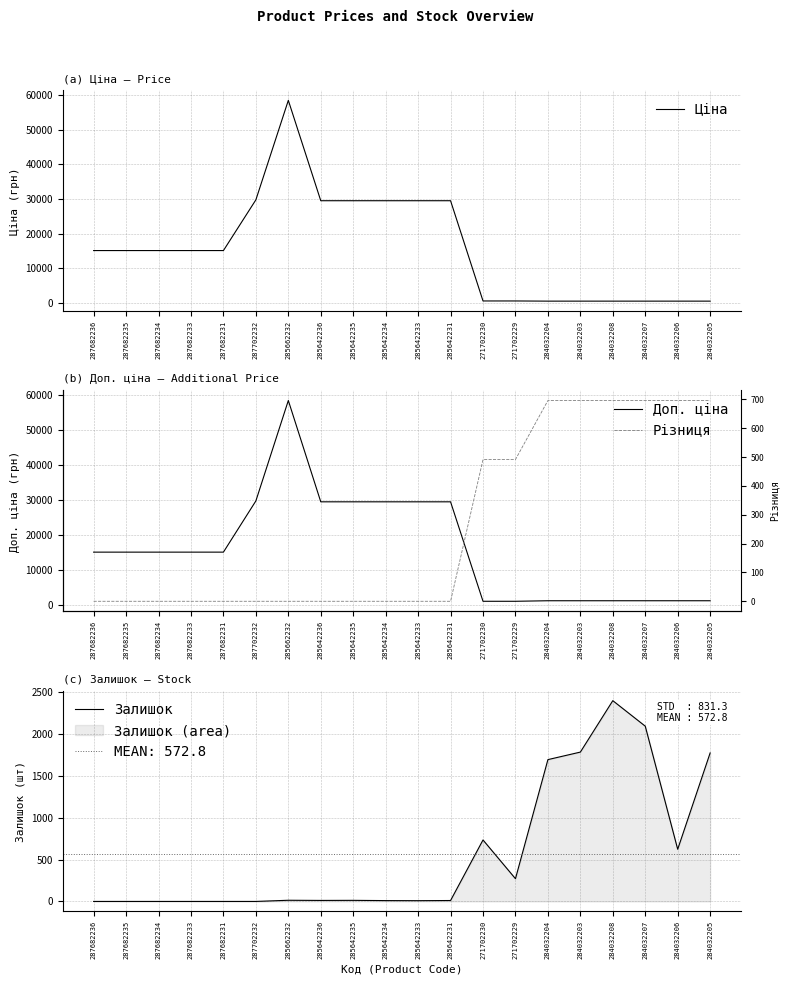

What is the difference between the maximum and minimum values in the Ціна series?

57887.5